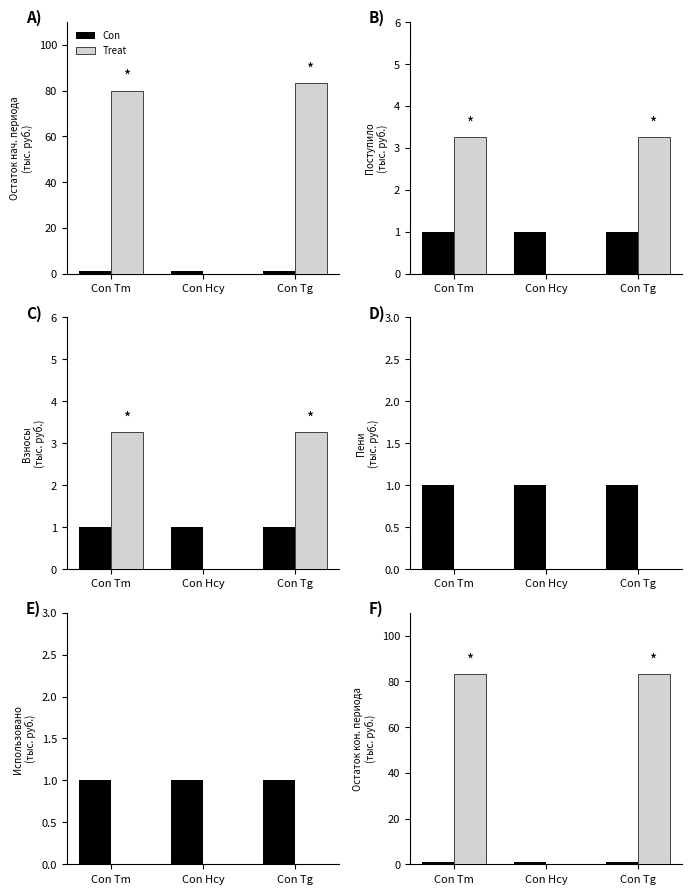

Read the Con value at Con Tg.

1.0